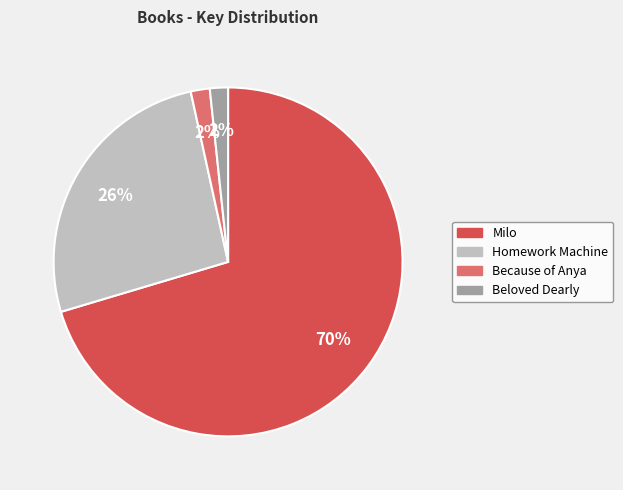

Count the number of slices in the pie.

4